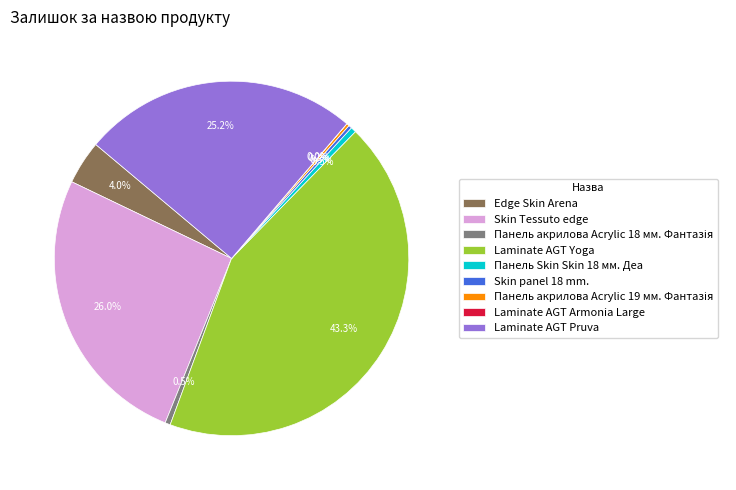

True or false: Skin panel 18 mm. accounts for 0% of the total.

True